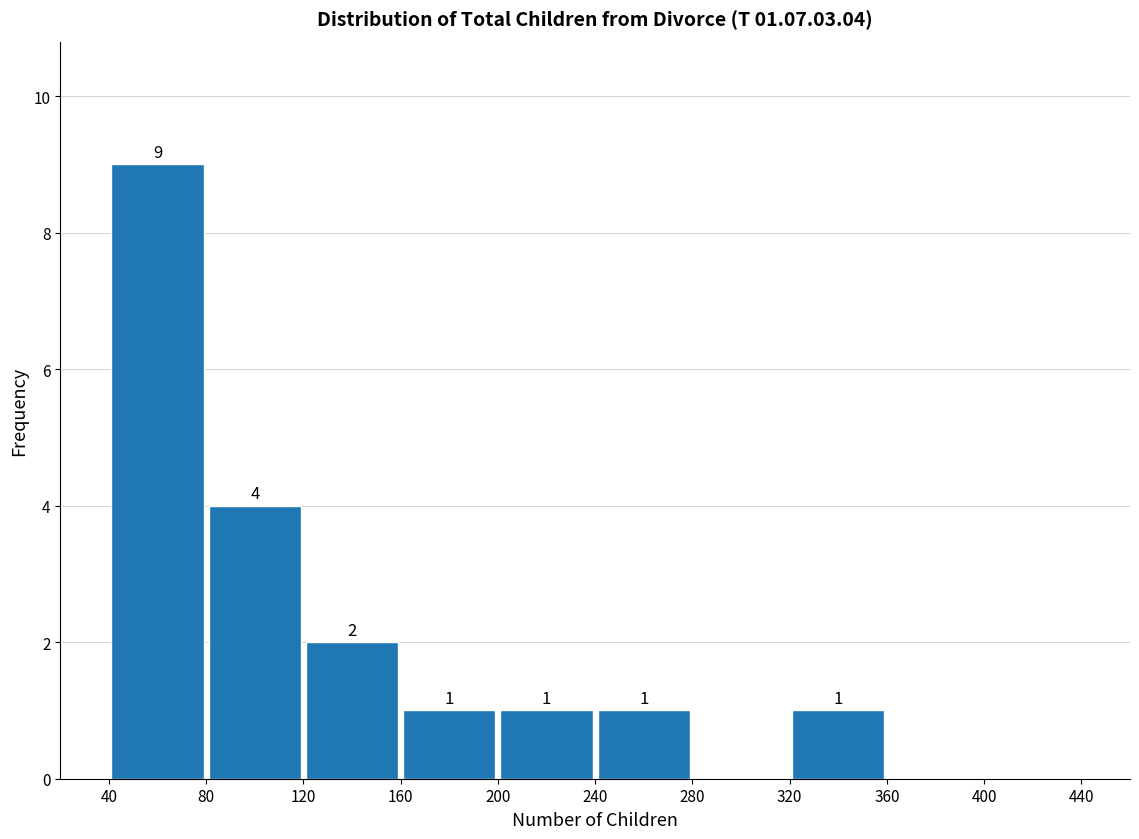

Which range on the x-axis has the tallest bar?

40 to 80